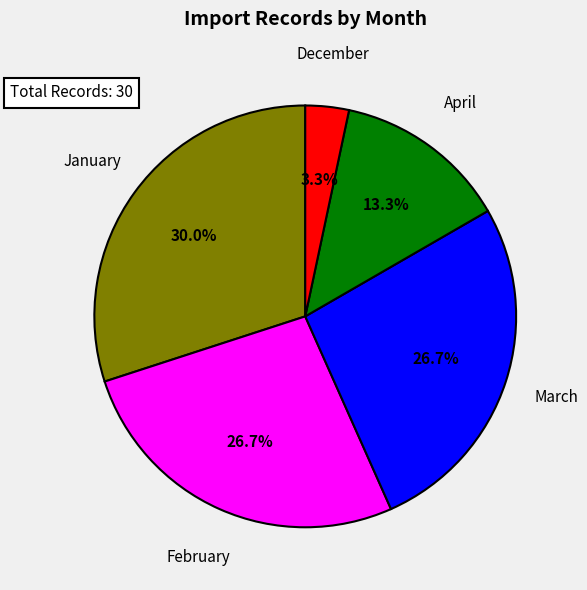

True or false: February accounts for 1% of the total.

False